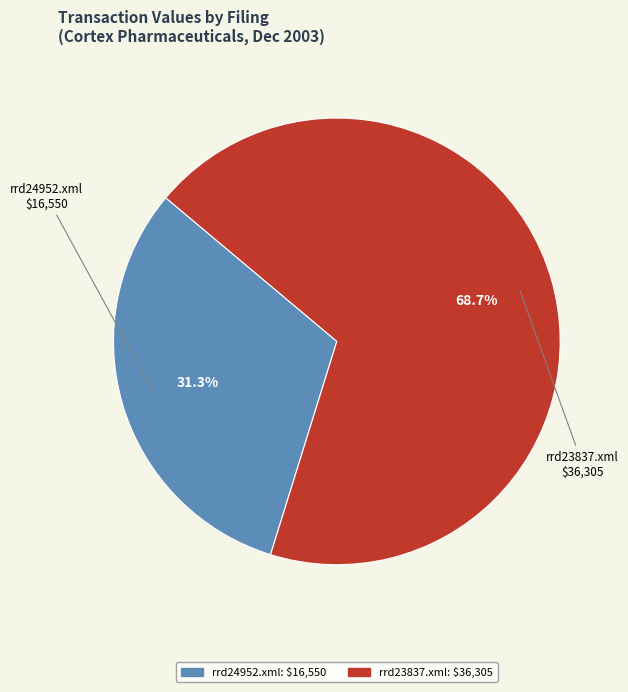

Which has a higher value, rrd23837.xml or rrd24952.xml?

rrd23837.xml